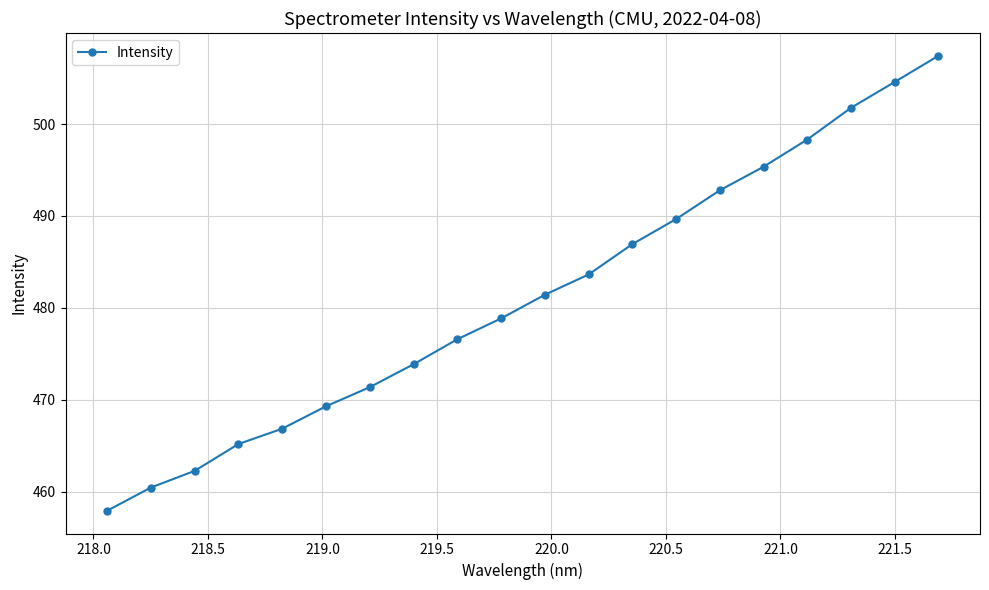

Does the chart display data point markers on the line(s)?

Yes